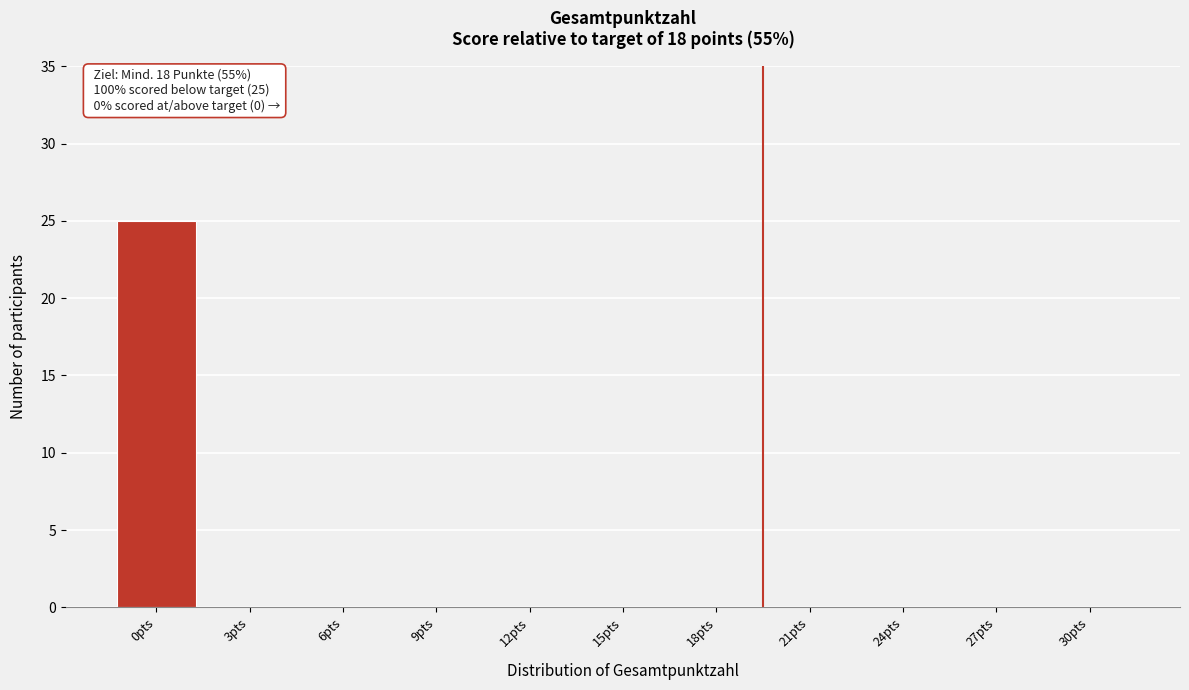

Reading left to right, extract all data points from this chart.

0pts=25	3pts=0	6pts=0	9pts=0	12pts=0	15pts=0	18pts=0	21pts=0	24pts=0	27pts=0	30pts=0